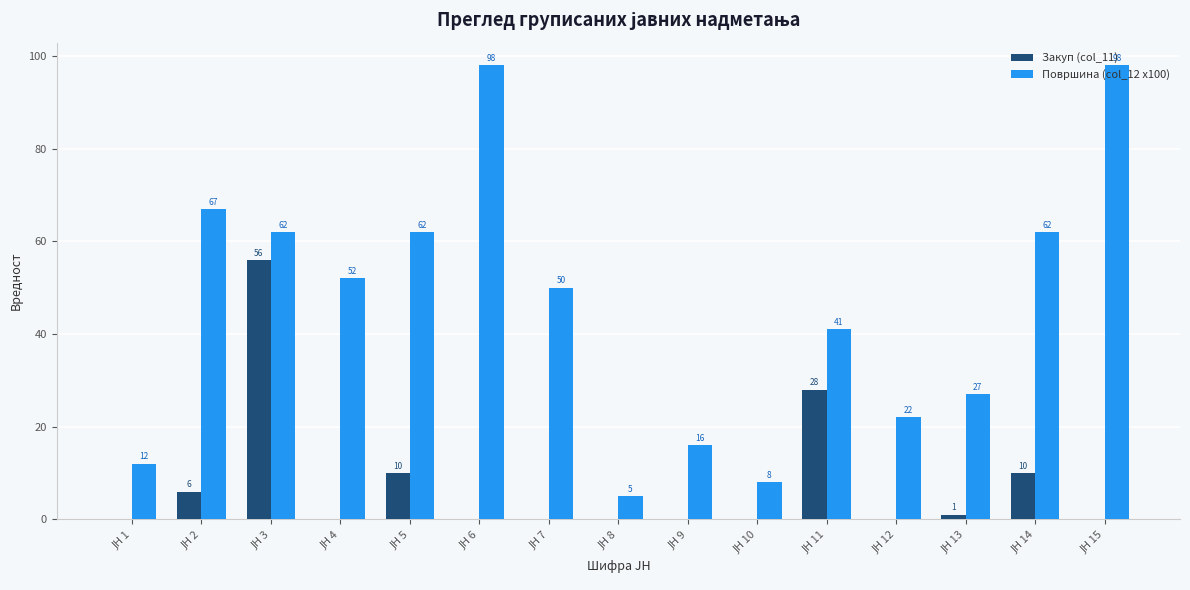

Count the number of categories in the chart.

15